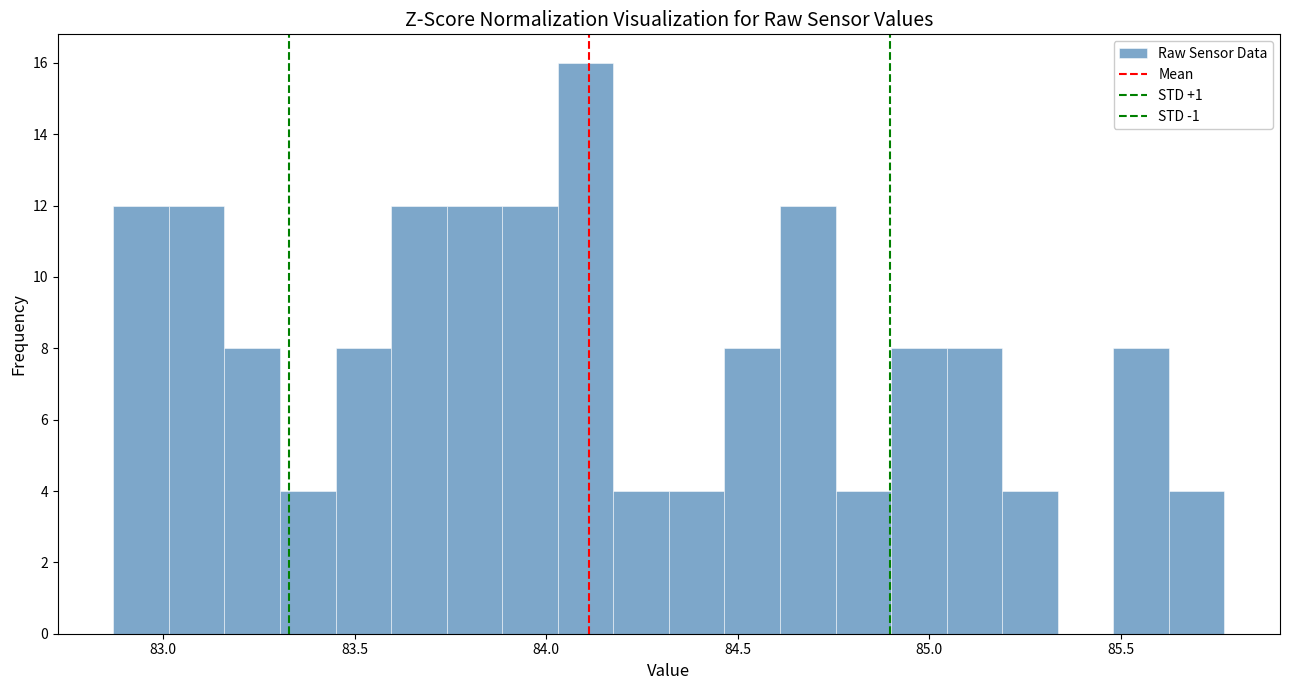

Read against the x-axis, roughly where is the centre of the tallest bar?

84.10